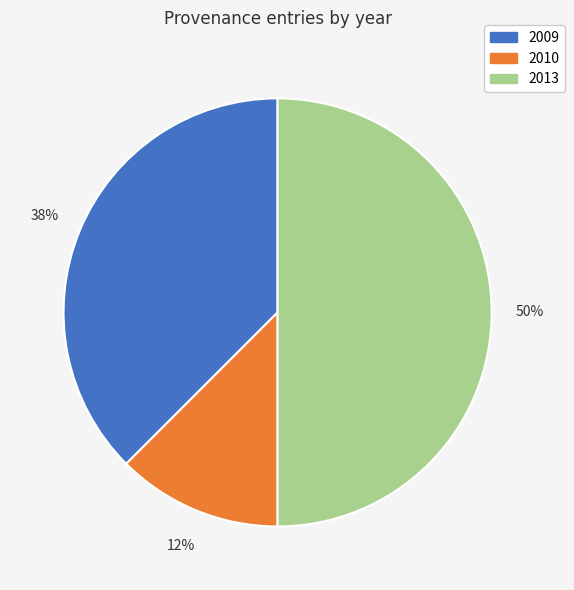

Is it true that 2013 is 35% of the pie?

False